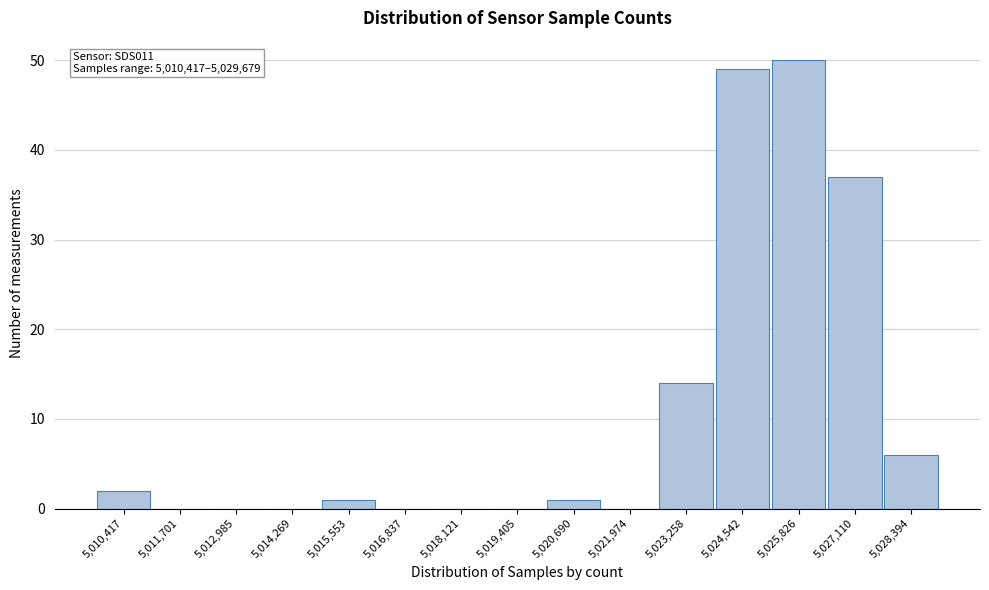

Reading left to right, what are all the values shown in this chart?

5,010,417=2	5,011,701=0	5,012,985=0	5,014,269=0	5,015,553=1	5,016,837=0	5,018,121=0	5,019,405=0	5,020,690=1	5,021,974=0	5,023,258=14	5,024,542=49	5,025,826=50	5,027,110=37	5,028,394=6